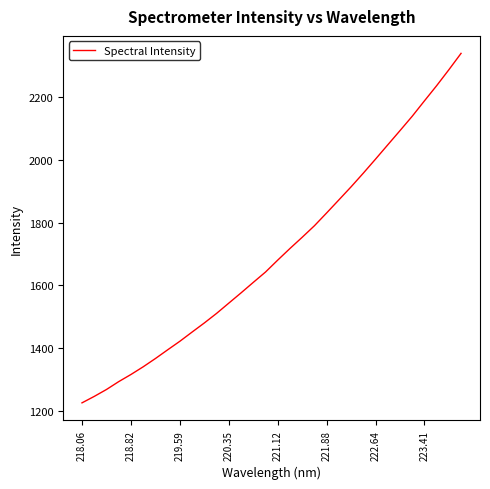

What is the greatest value displayed?

2337.2